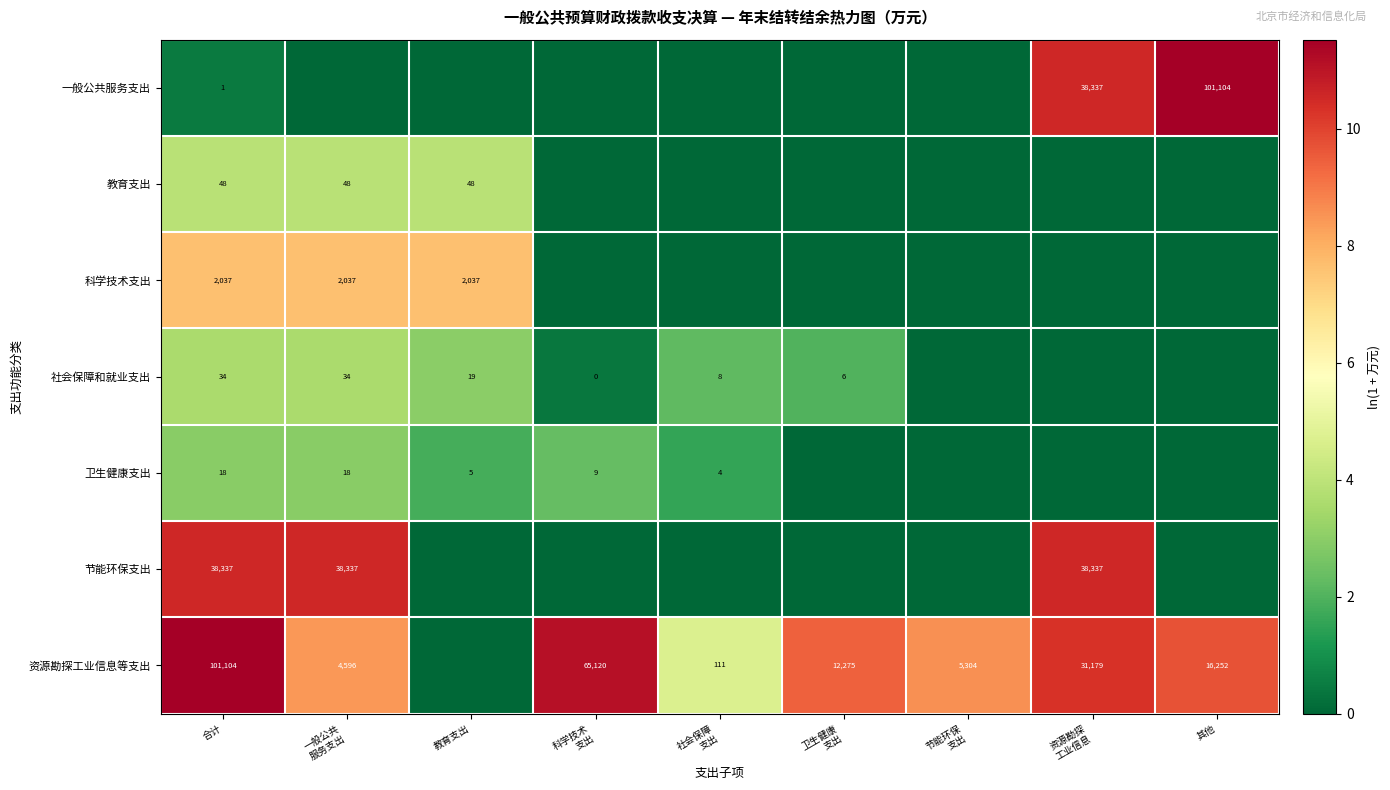

Which category has the lowest value across all series?

一般公共
服务支出